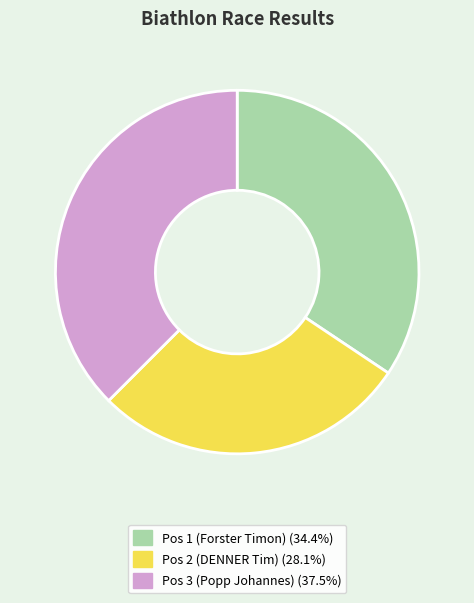

Which slice is the smallest?

Pos 2 (DENNER Tim)